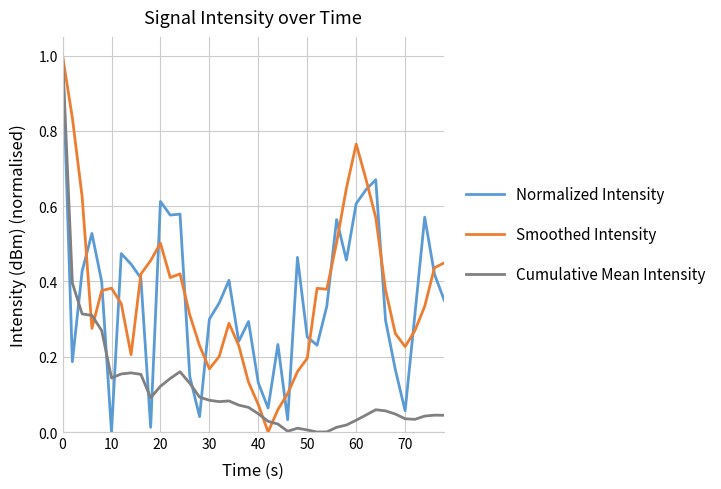

True or false: Cumulative Mean Intensity has more than 2 points higher than both neighbors.

True